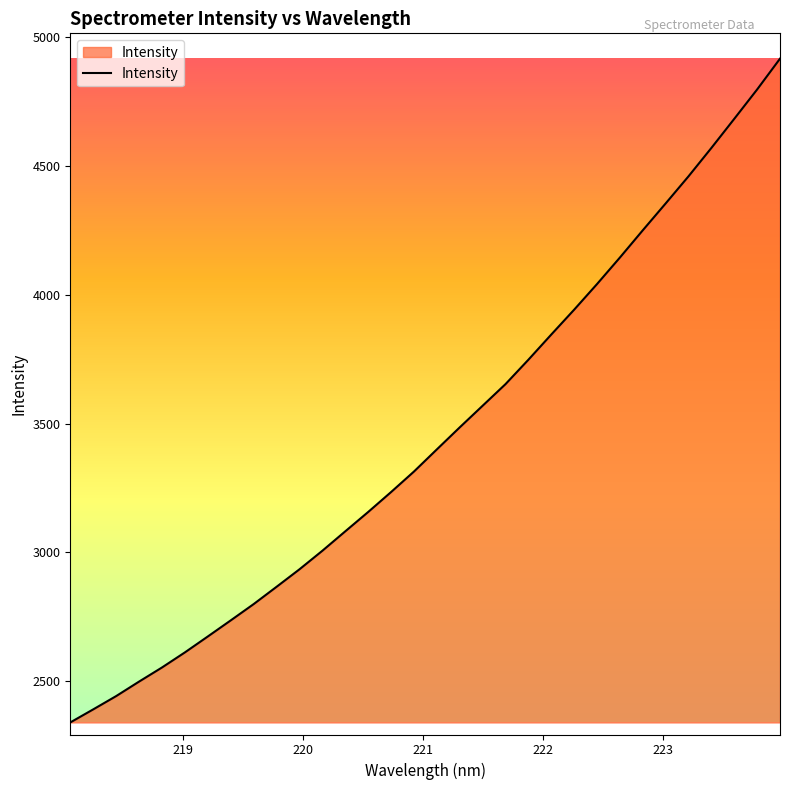

What is the difference between the maximum and minimum values?

2576.0